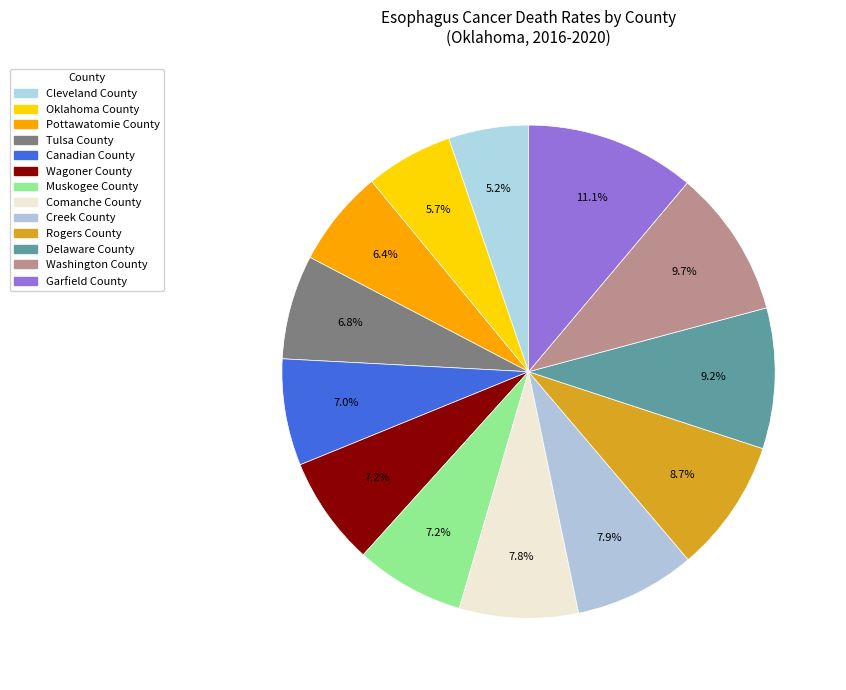

Count the number of slices in the pie.

13